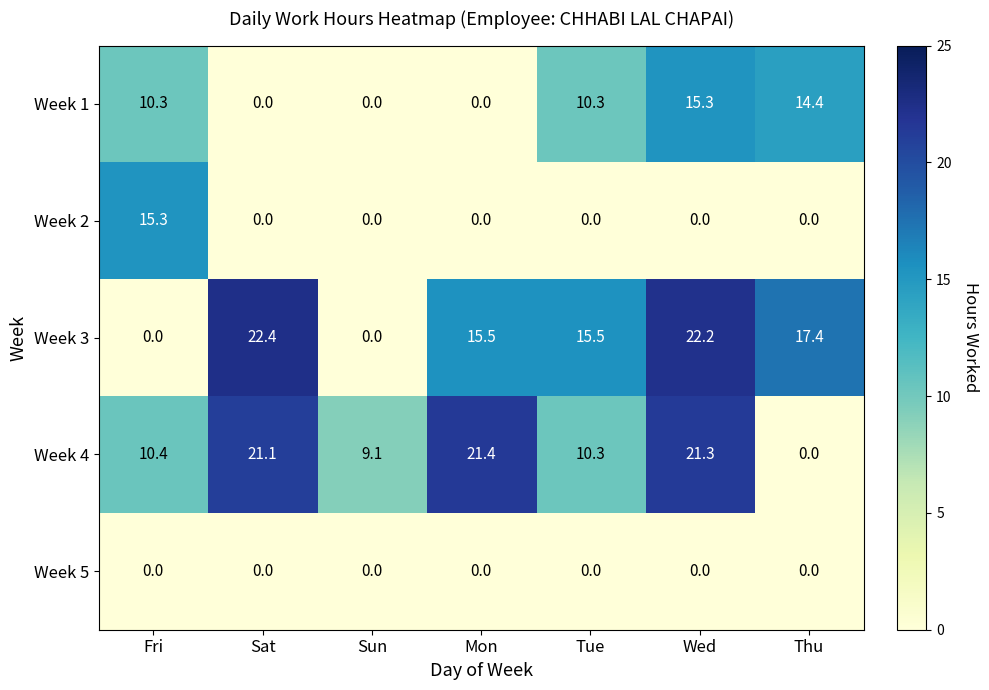

Which series changed the most between Sun and Tue?

Week 3